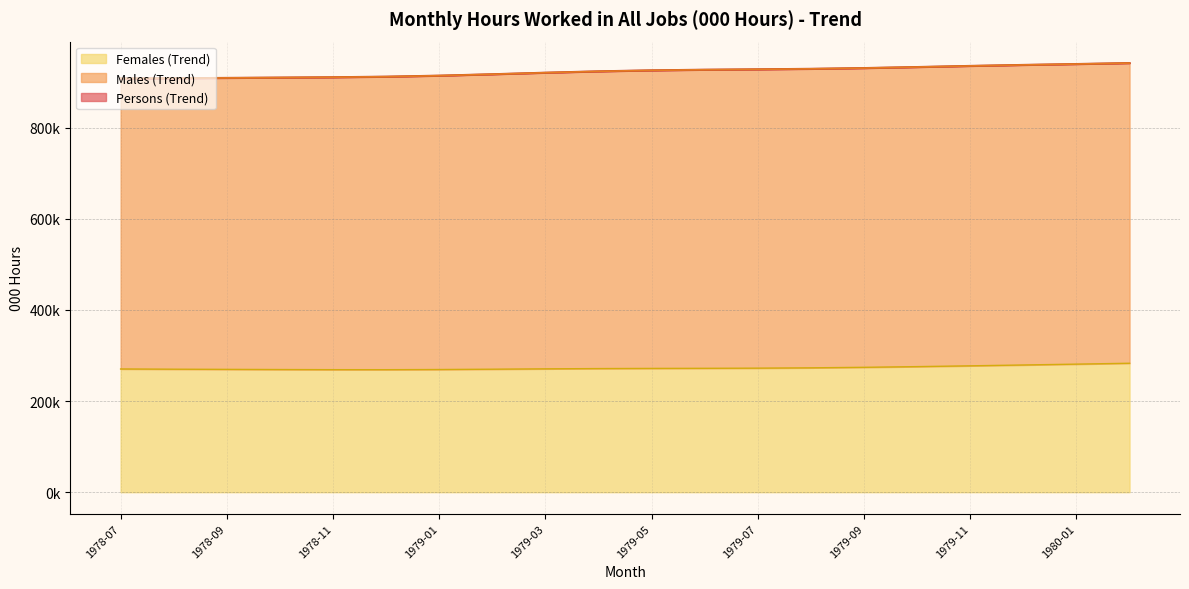

True or false: Persons (Trend) and Females (Trend) cross at least once.

False